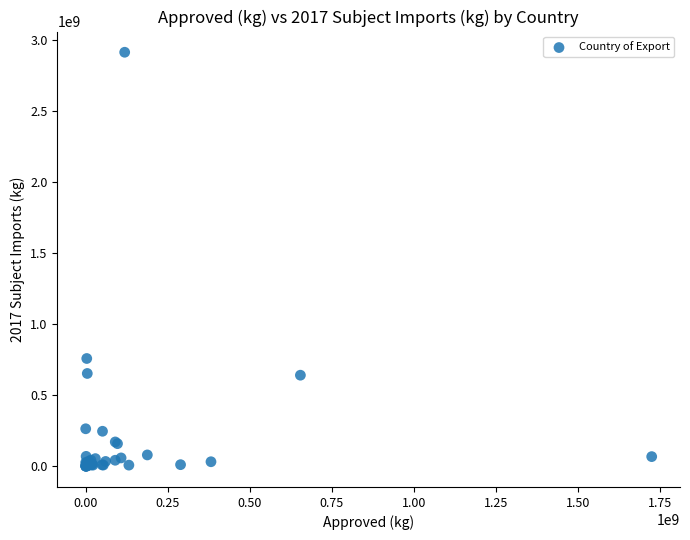

What Y value in the scatter plot is closest to 1456994651?

758626186